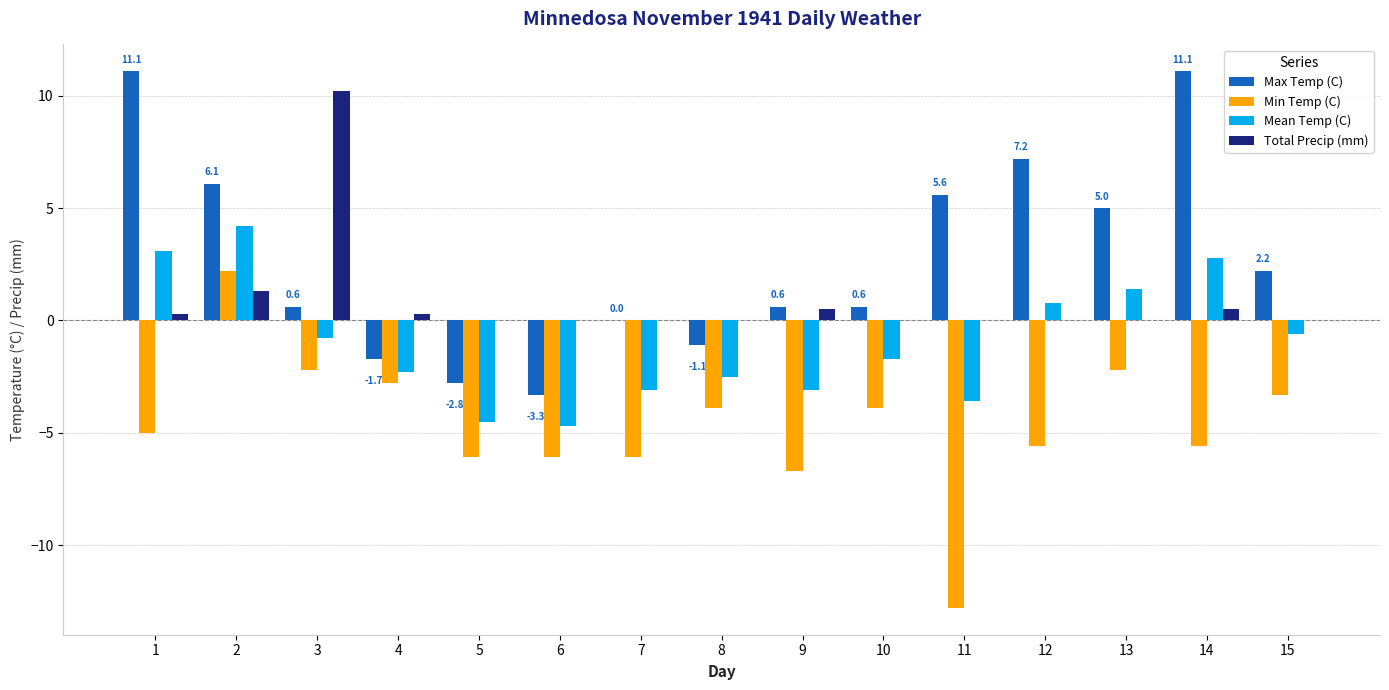

Reading left to right, list all the values displayed in this chart.

Max Temp (C): 11.1	6.1	0.6	-1.7	-2.8	-3.3	0.0	-1.1	0.6	0.6	5.6	7.2	5.0	11.1	2.2
Min Temp (C): -5.0	2.2	-2.2	-2.8	-6.1	-6.1	-6.1	-3.9	-6.7	-3.9	-12.8	-5.6	-2.2	-5.6	-3.3
Mean Temp (C): 3.1	4.2	-0.8	-2.3	-4.5	-4.7	-3.1	-2.5	-3.1	-1.7	-3.6	0.8	1.4	2.8	-0.6
Total Precip (mm): 0.3	1.3	10.2	0.3	0.0	0.0	0.0	0.0	0.5	0.0	0.0	0.0	0.0	0.5	0.0